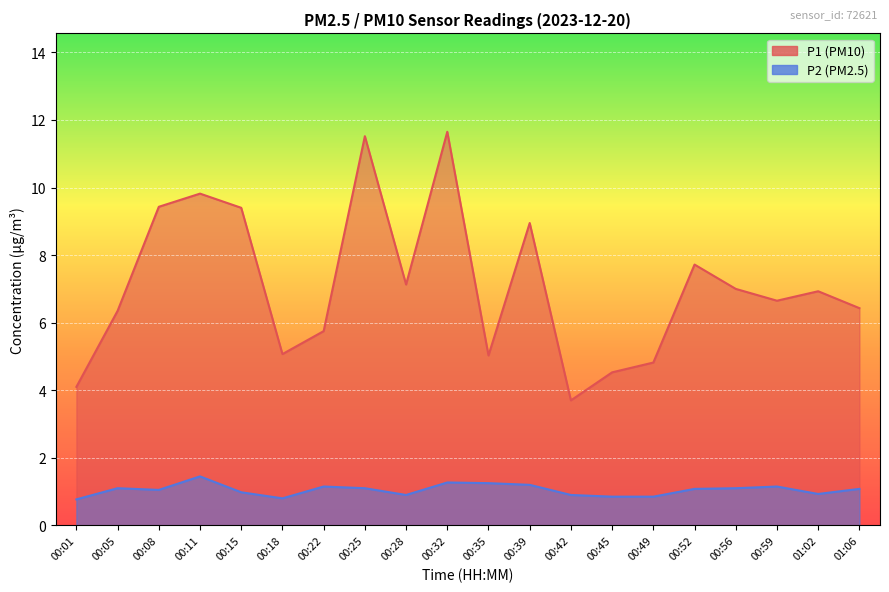

What is the average value of the P1 series?

7.1